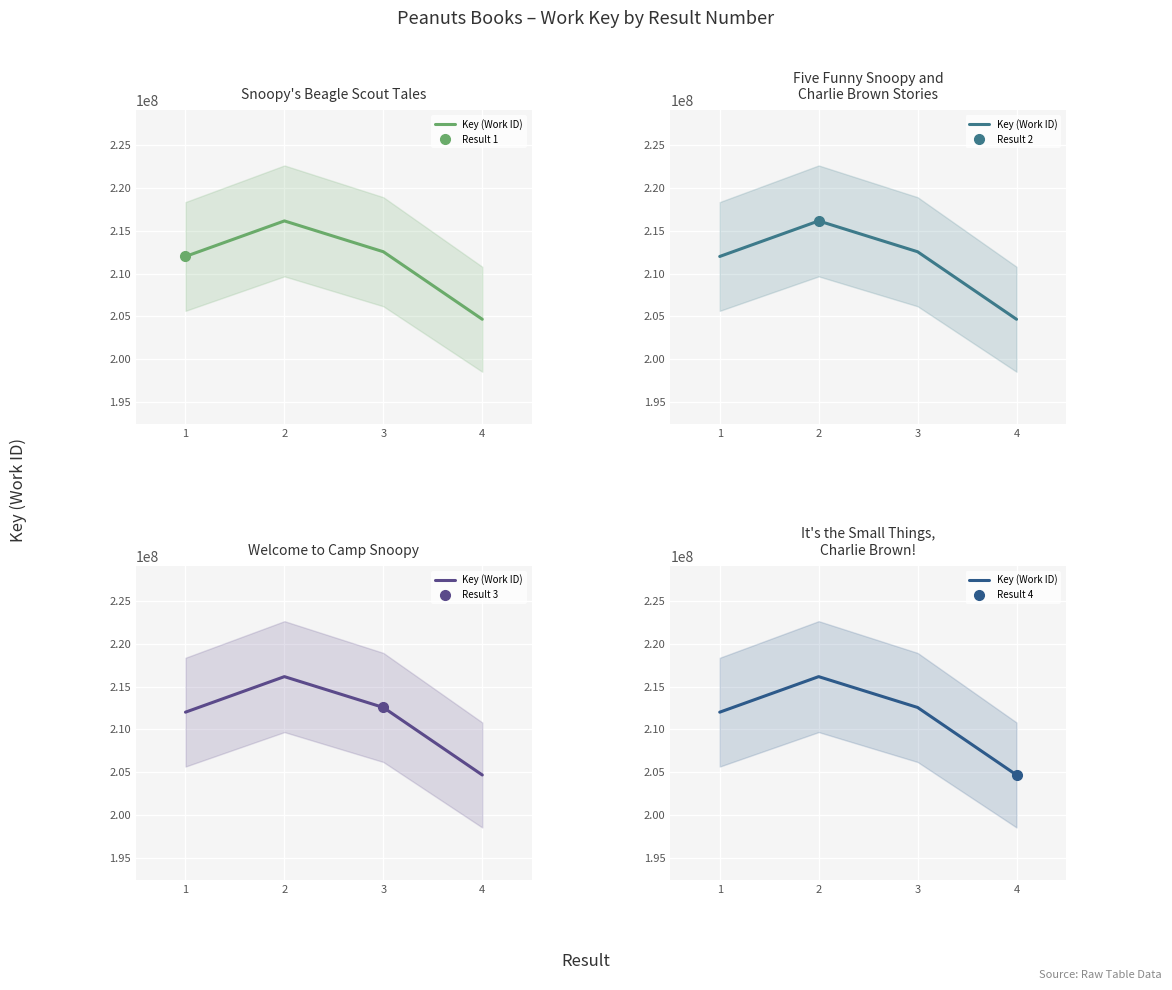

Which label corresponds to the largest value in the chart?

2